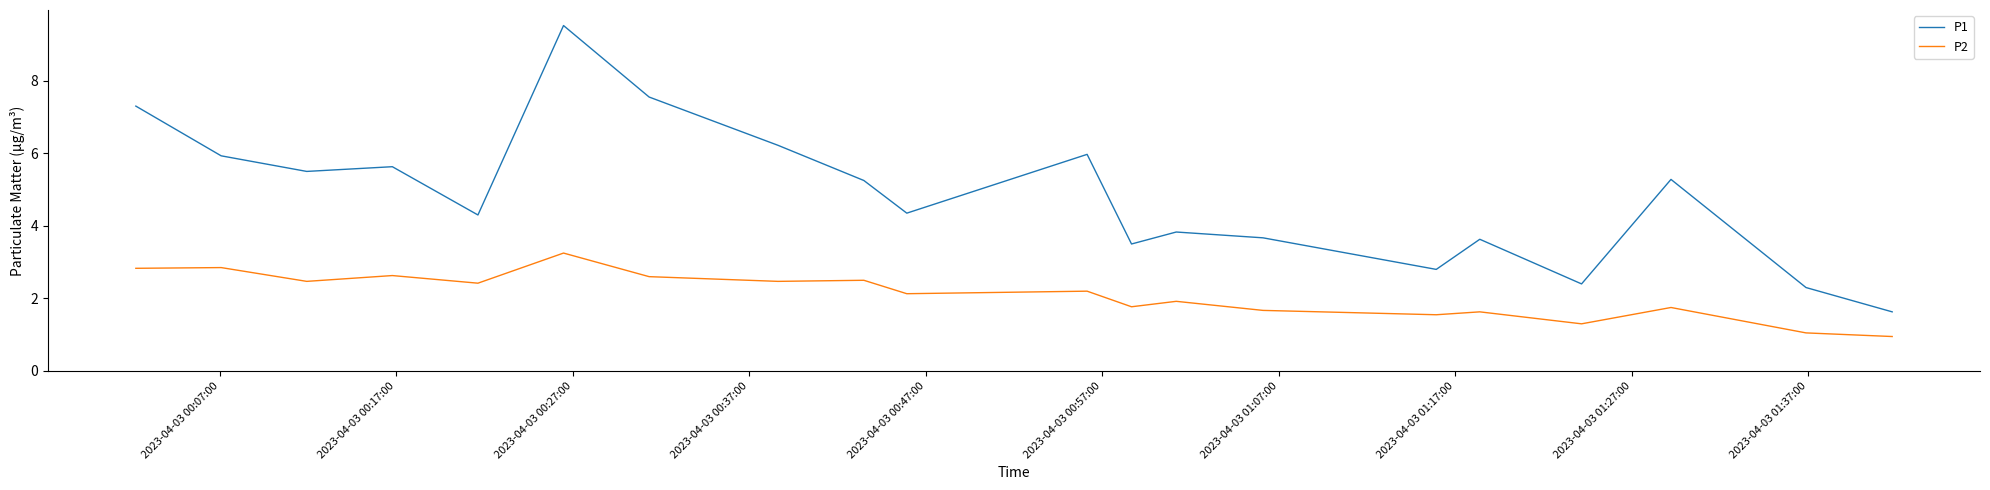

True or false: P1 and P2 cross at least once.

False